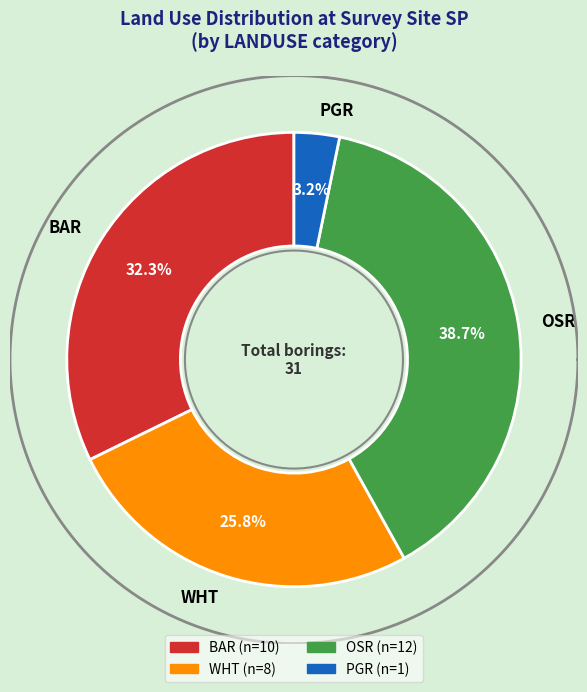

Count the number of slices in the pie.

5